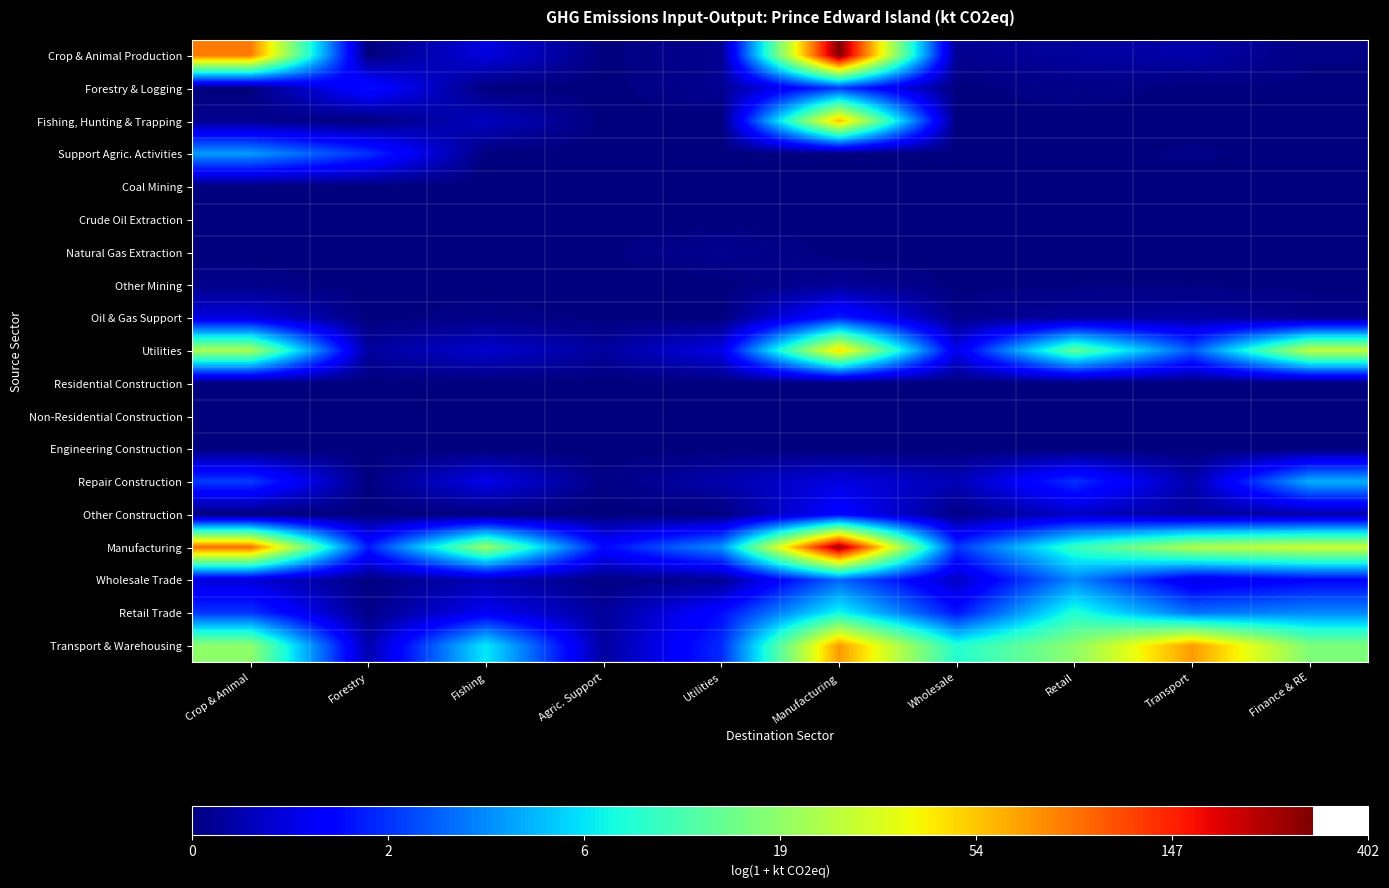

Rank the series by their maximum value, from lowest to highest.

Coal Mining, Crude Oil Extraction, Residential Construction, Non-Residential Construction, Engineering Construction, Natural Gas Extraction, Other Mining, Other Construction, Oil & Gas Support, Forestry & Logging, Wholesale Trade, Support Agric. Activities, Repair Construction, Retail Trade, Utilities, Fishing, Hunting & Trapping, Transport & Warehousing, Manufacturing, Crop & Animal Production